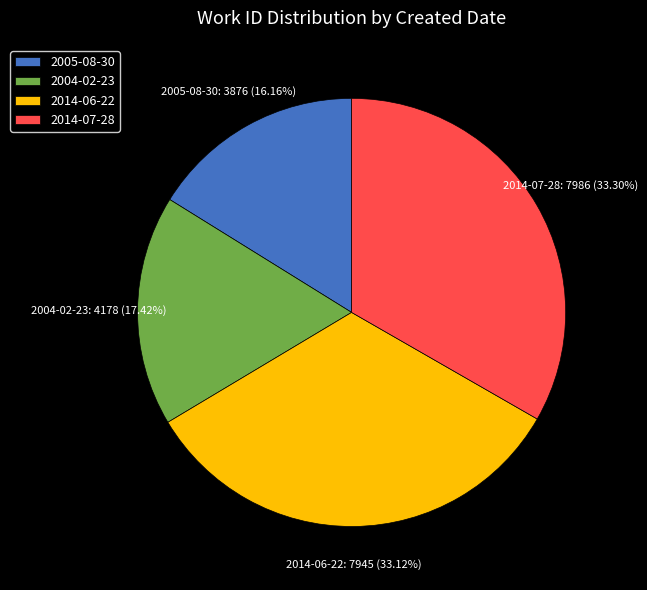

How many slices are in this pie chart?

4